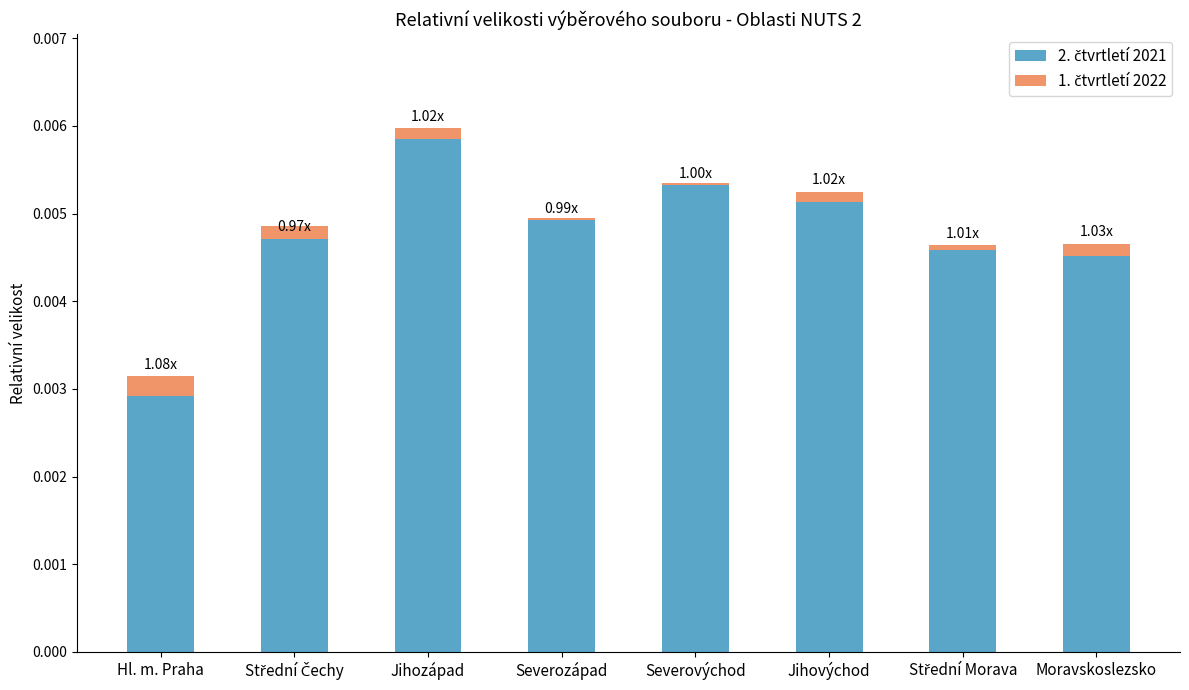

Rank the series by their average value, from highest to lowest.

2. čtvrtletí 2021, 1. čtvrtletí 2022